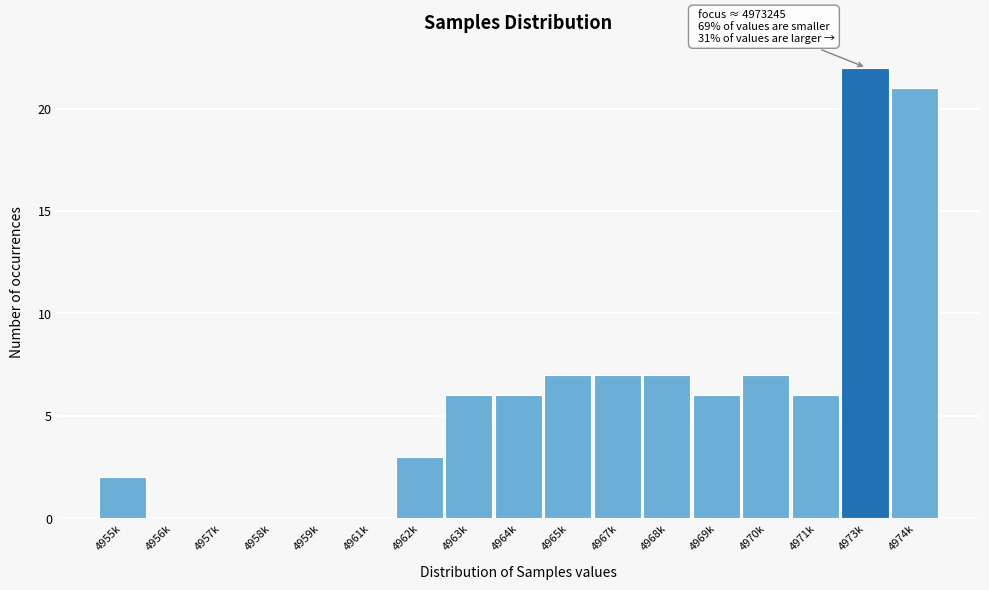

Reading left to right, list all the values displayed in this chart.

4955k=2	4956k=0	4957k=0	4958k=0	4959k=0	4961k=0	4962k=3	4963k=6	4964k=6	4965k=7	4967k=7	4968k=7	4969k=6	4970k=7	4971k=6	4973k=22	4974k=21